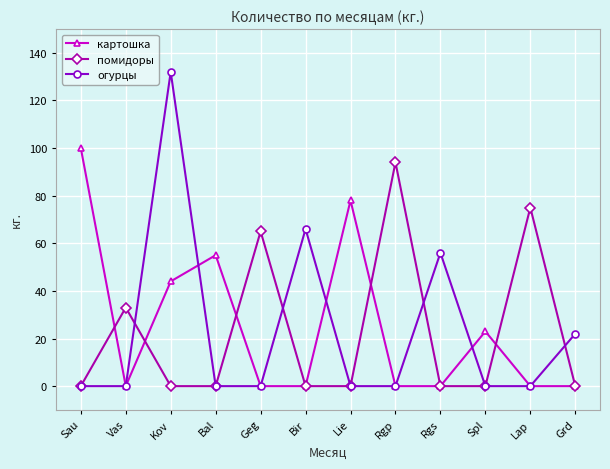

What is the label of the 5th point from the right?

Rgp